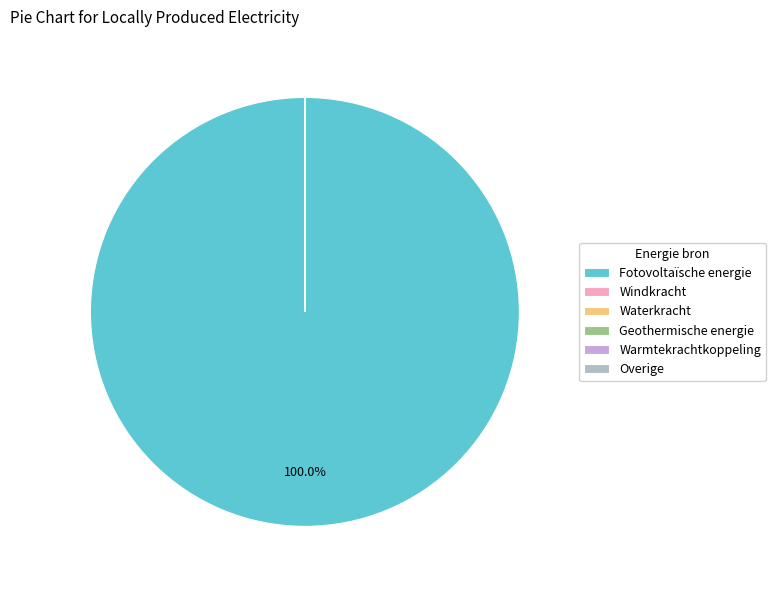

How many segments does this pie chart have?

6